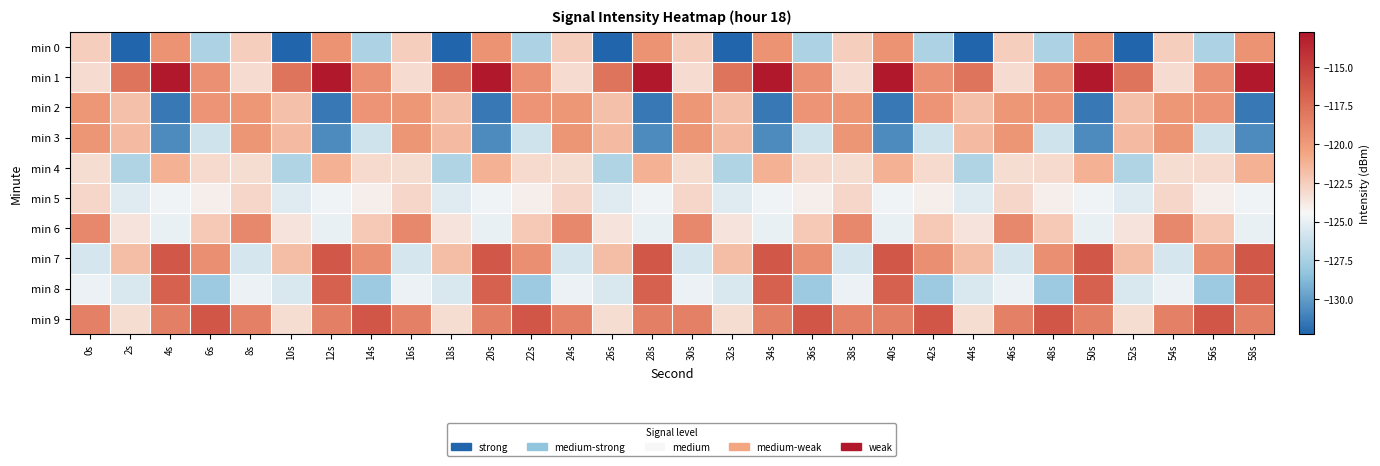

Which series has the largest total across all categories?

min 1